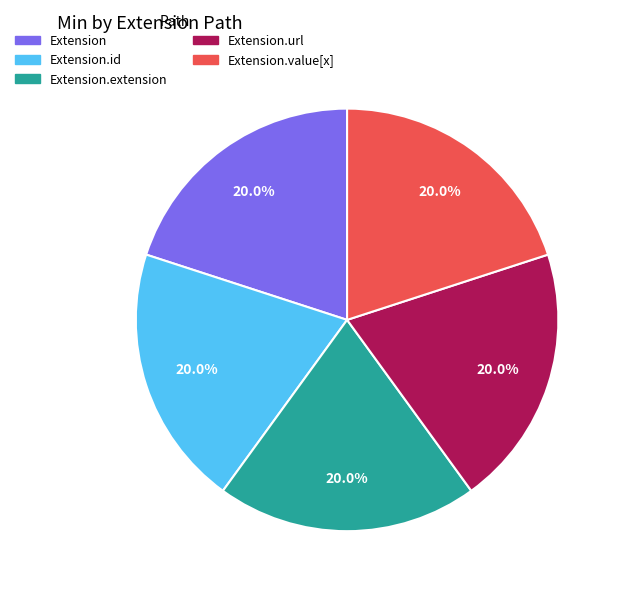

Is there a majority slice in this chart?

No